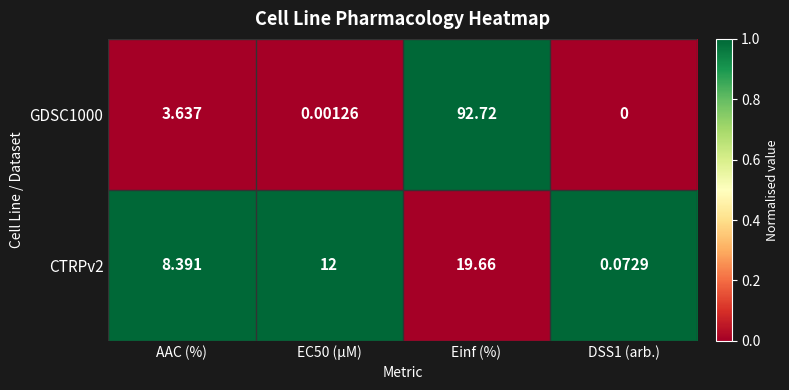

What is the difference between the highest and lowest values at EC50 (µM)?

12.0